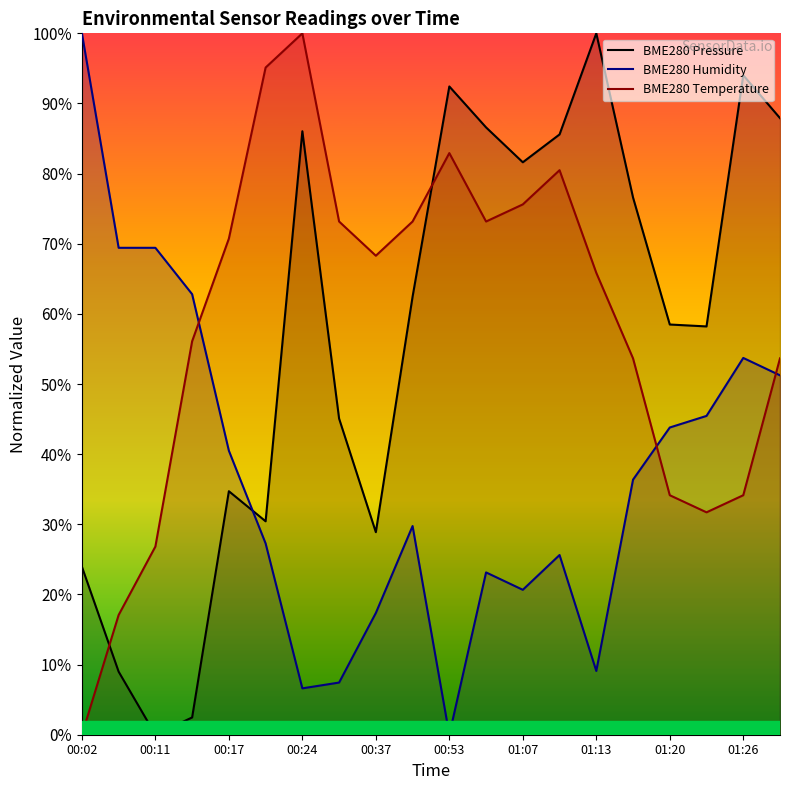

What is the value of the BME280 Temperature point at the 12th from the left?

73.2